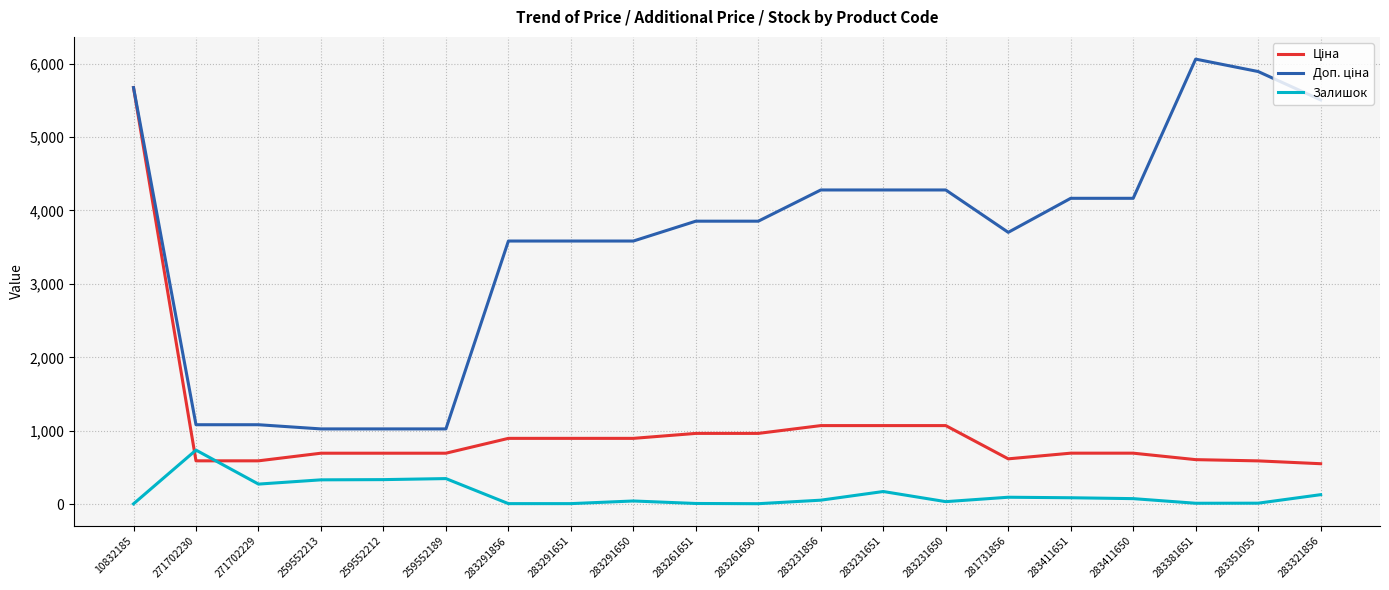

What is the greatest value displayed?

6061.2